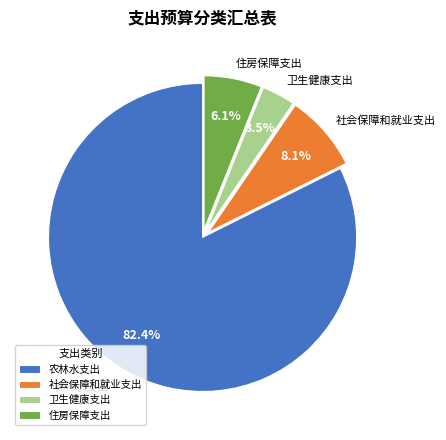

What is the smallest slice in the pie chart?

卫生健康支出